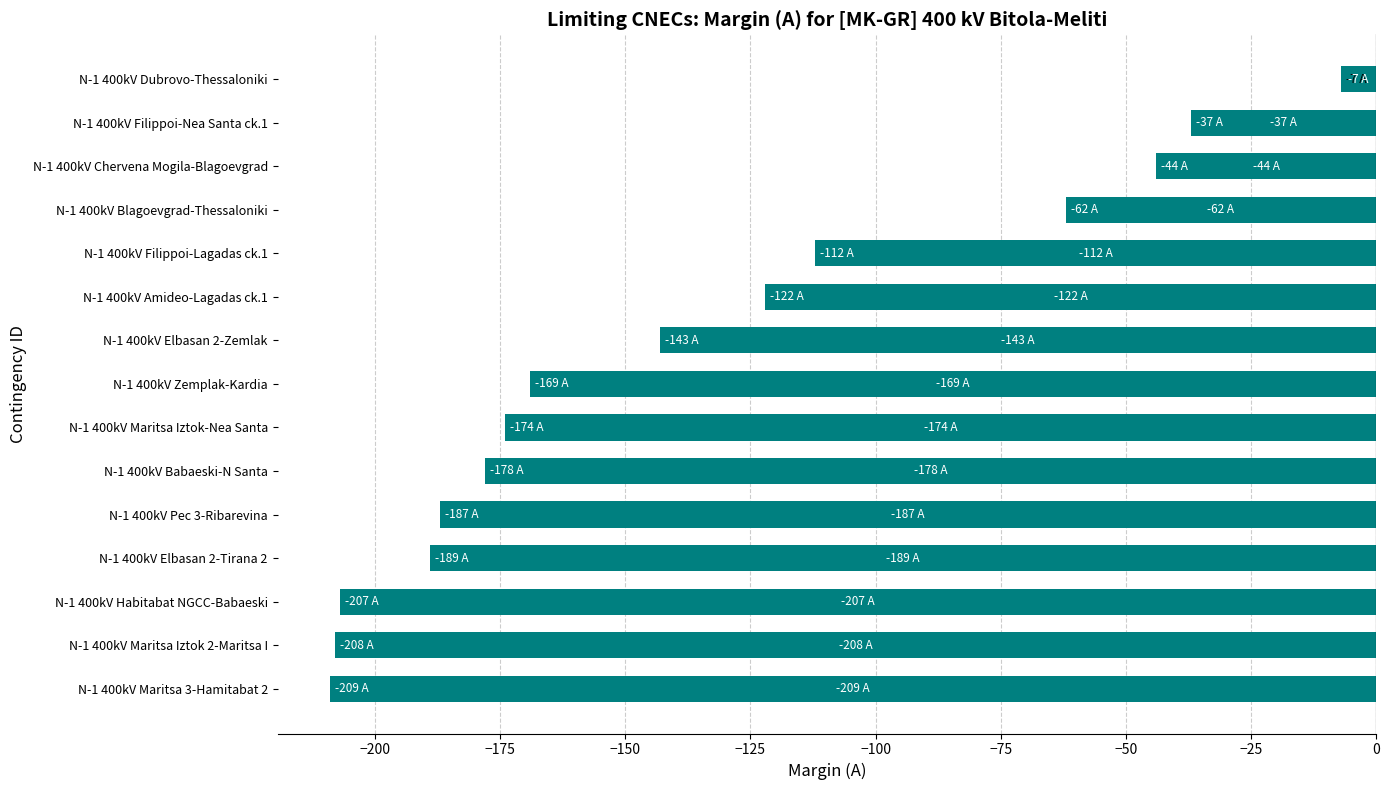

Between N-1 400kV Pec 3-Ribarevina and N-1 400kV Amideo-Lagadas ck.1, which is larger?

N-1 400kV Amideo-Lagadas ck.1